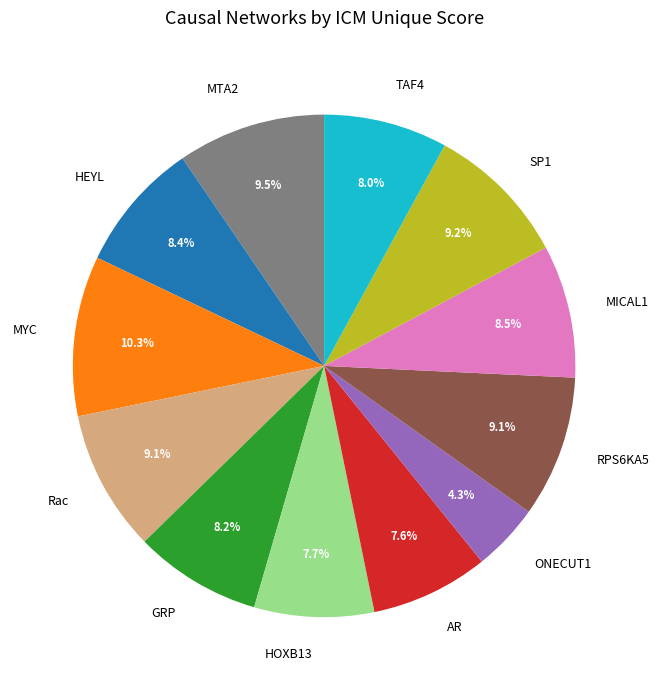

Does any single category account for the majority?

No